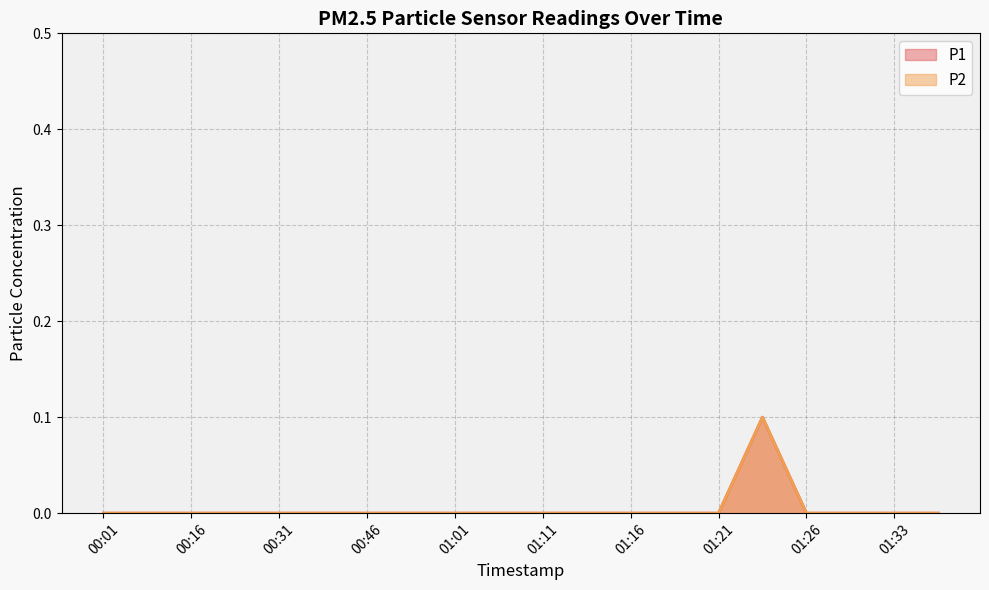

Which category has the highest value in the P1 series?

01:23